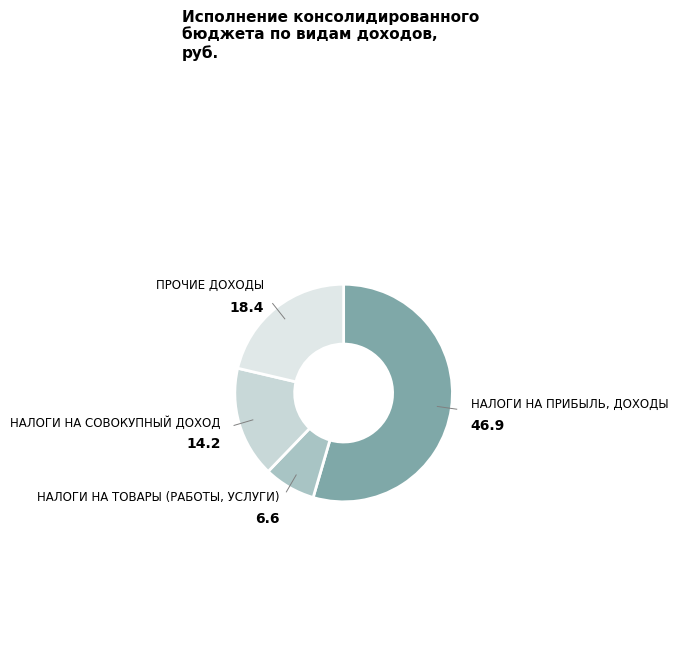

What is the largest slice in the pie chart?

НАЛОГИ НА ПРИБЫЛЬ, ДОХОДЫ